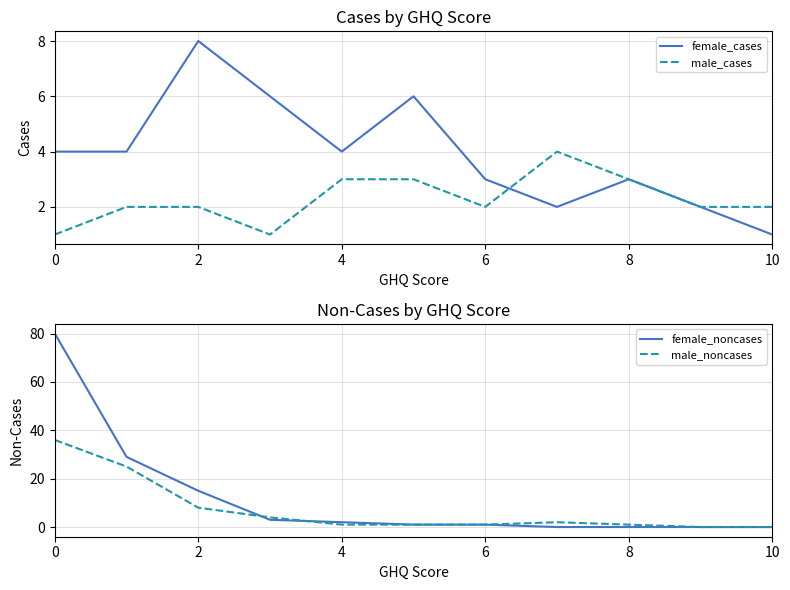

True or false: female_noncases and male_cases cross at least once.

True